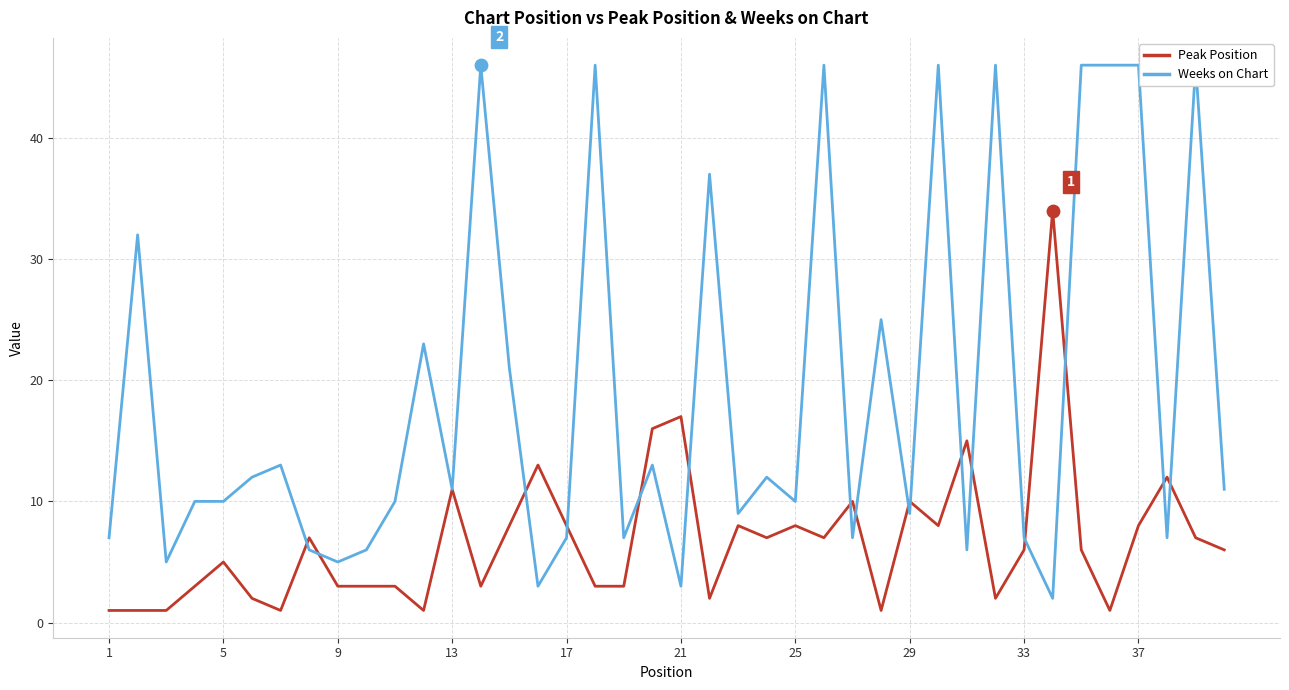

What is the total value across all series at 37?

9